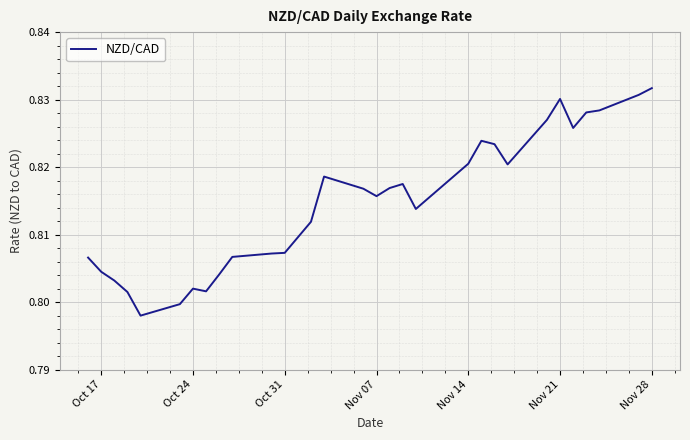

Which category has the highest value across all series?

Nov 28